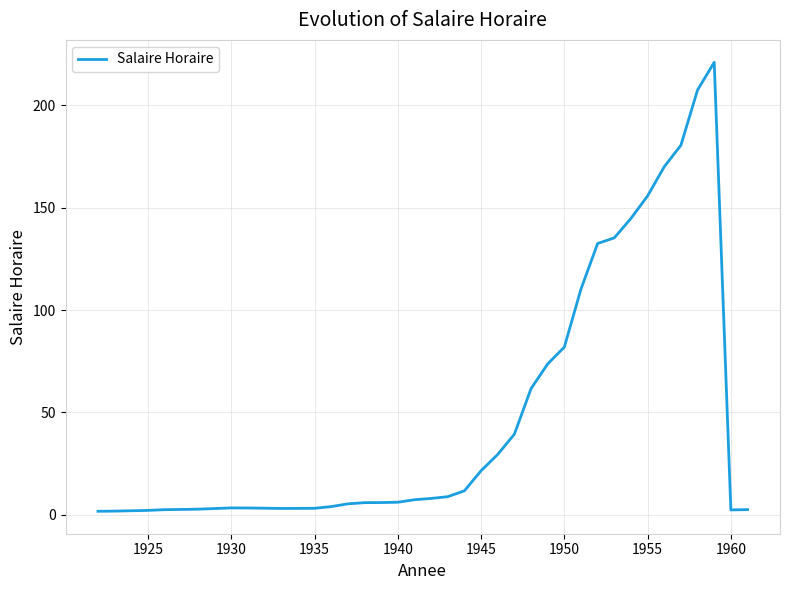

What is the maximum value shown in the chart?

221.0